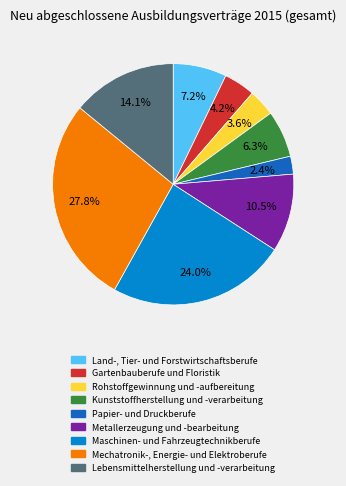

To the nearest percent, what is the difference between the largest and smallest slice percentages?

25%